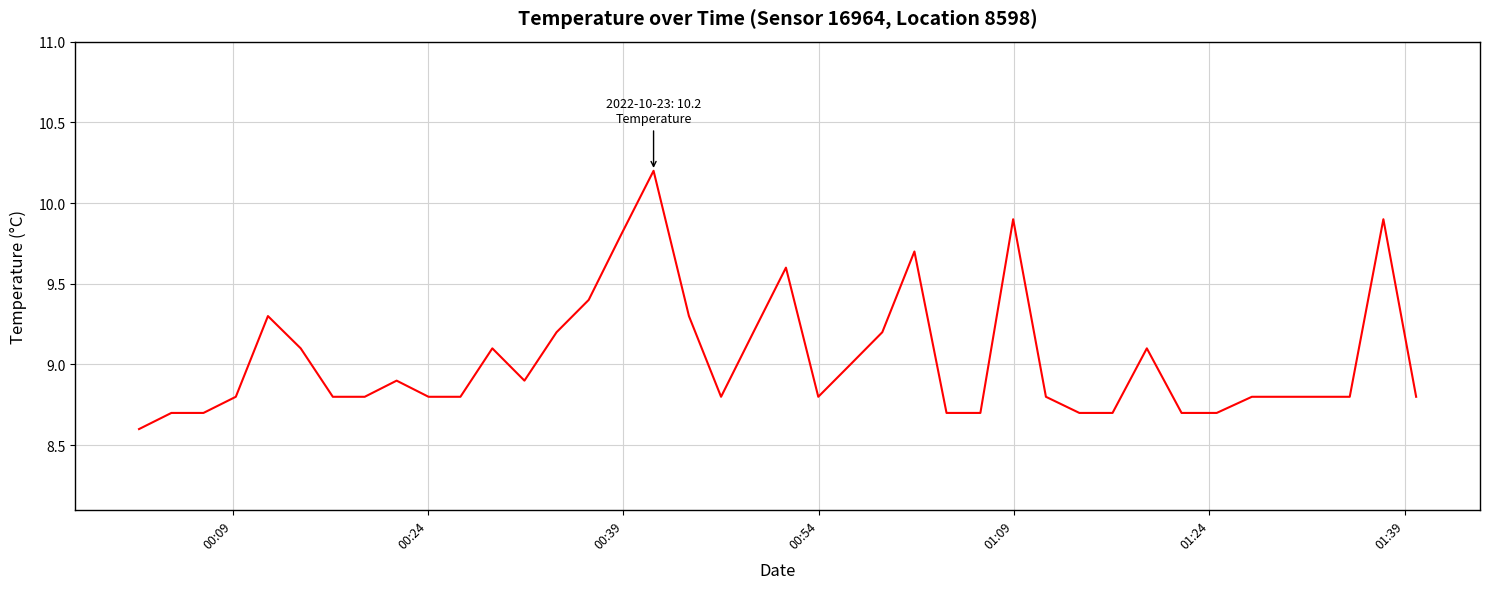

What is the difference between the maximum and minimum values?

1.6